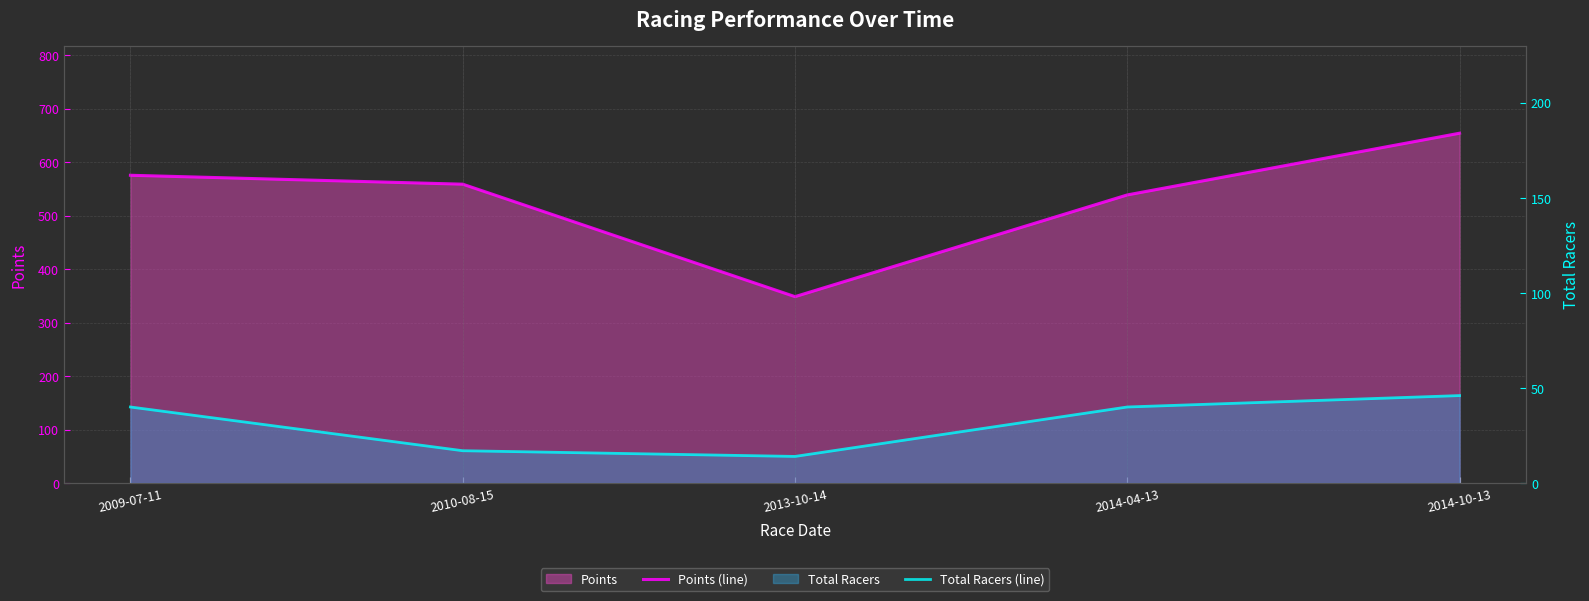

What is the difference between the maximum and minimum values in the Points (line) series?

305.6